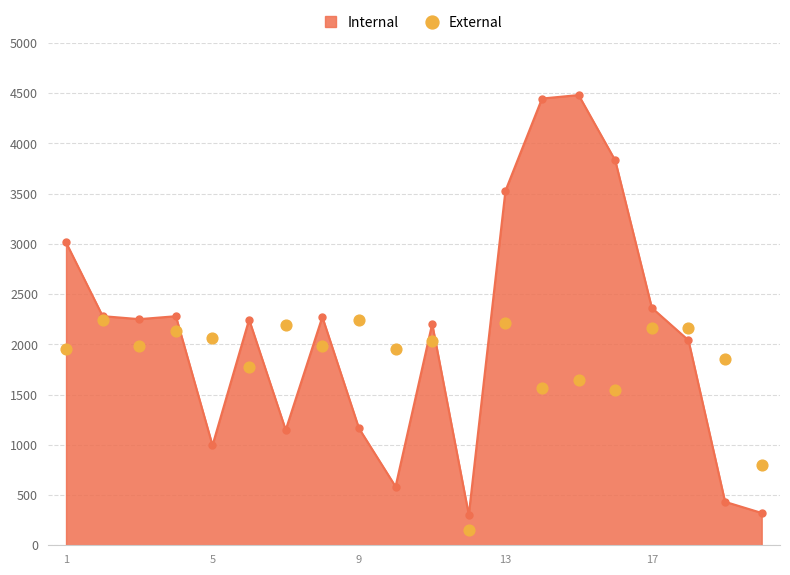

How many interior local peaks does the Internal series have?

5